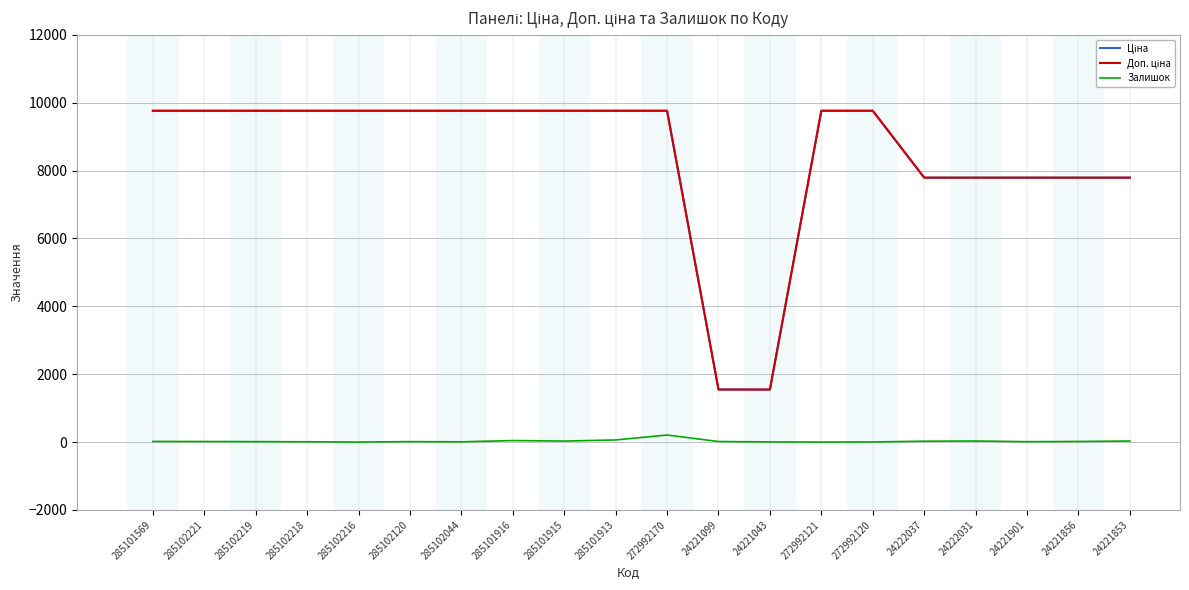

What is the difference between the highest and lowest values at 24221043?

1544.0